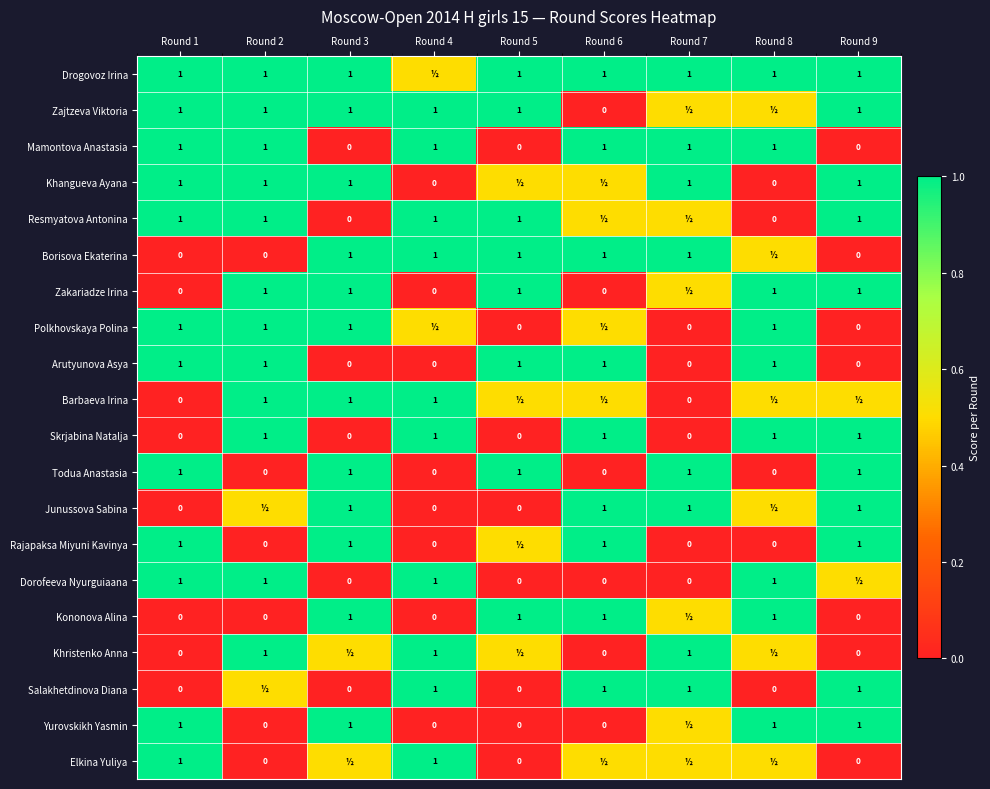

True or false: Dorofeeva Nyurguiaana has a value of 1.0 at Round 2.

True